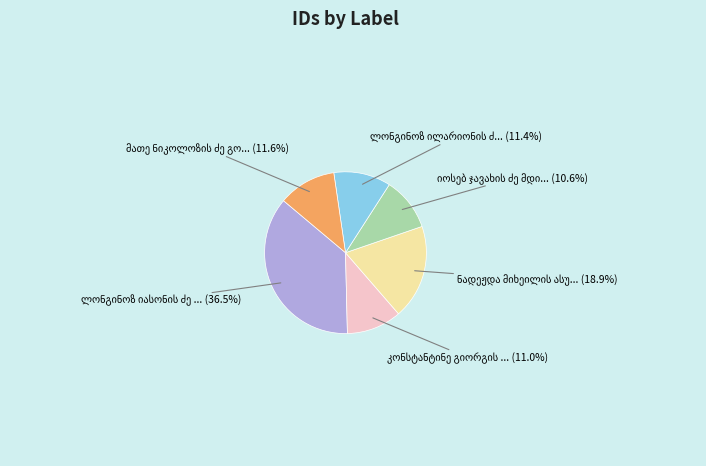

Does any single category account for the majority?

No